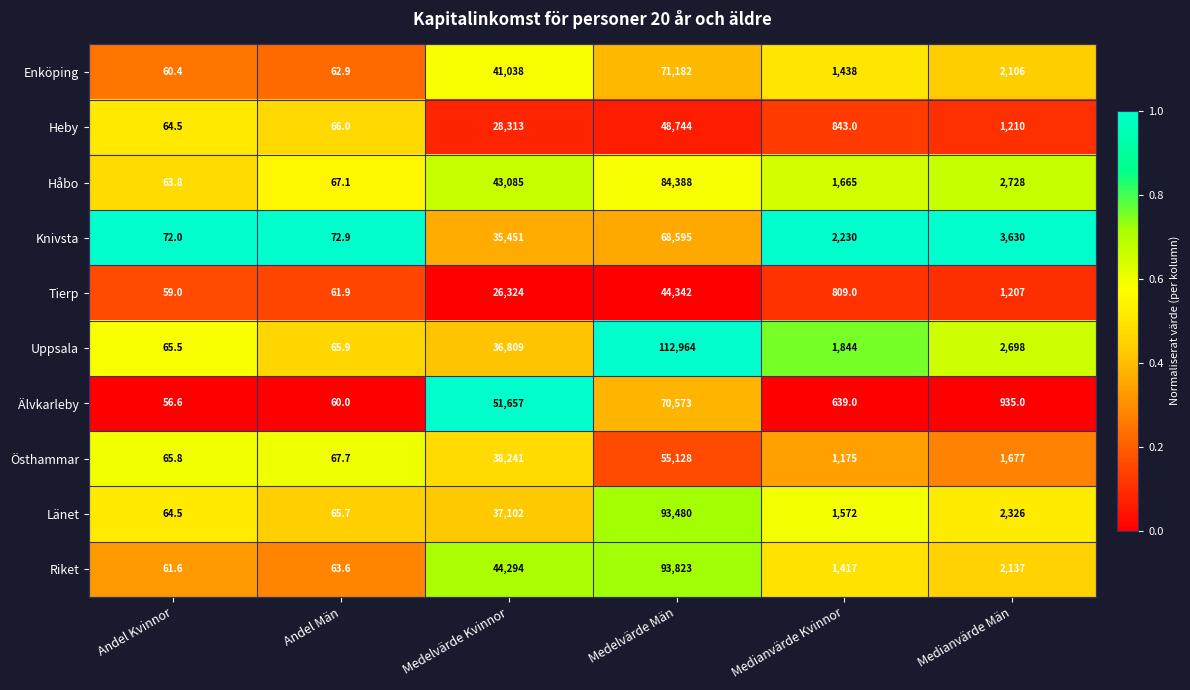

Which label corresponds to the largest value in the chart?

Medelvärde Män